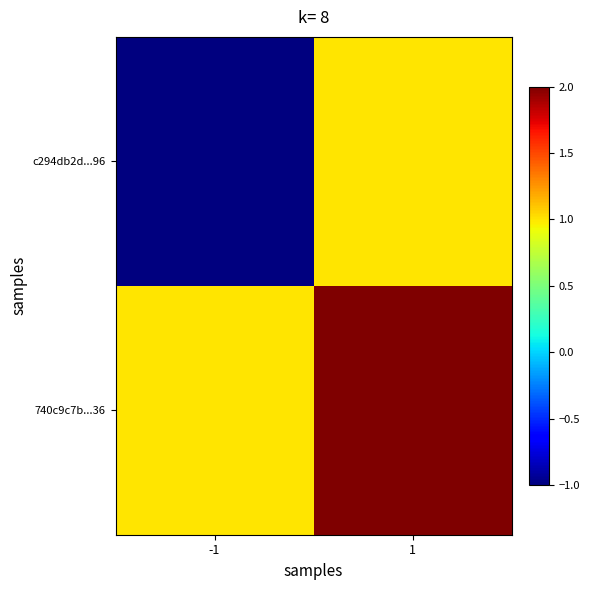

At how many categories does at least one series exceed 0?

2